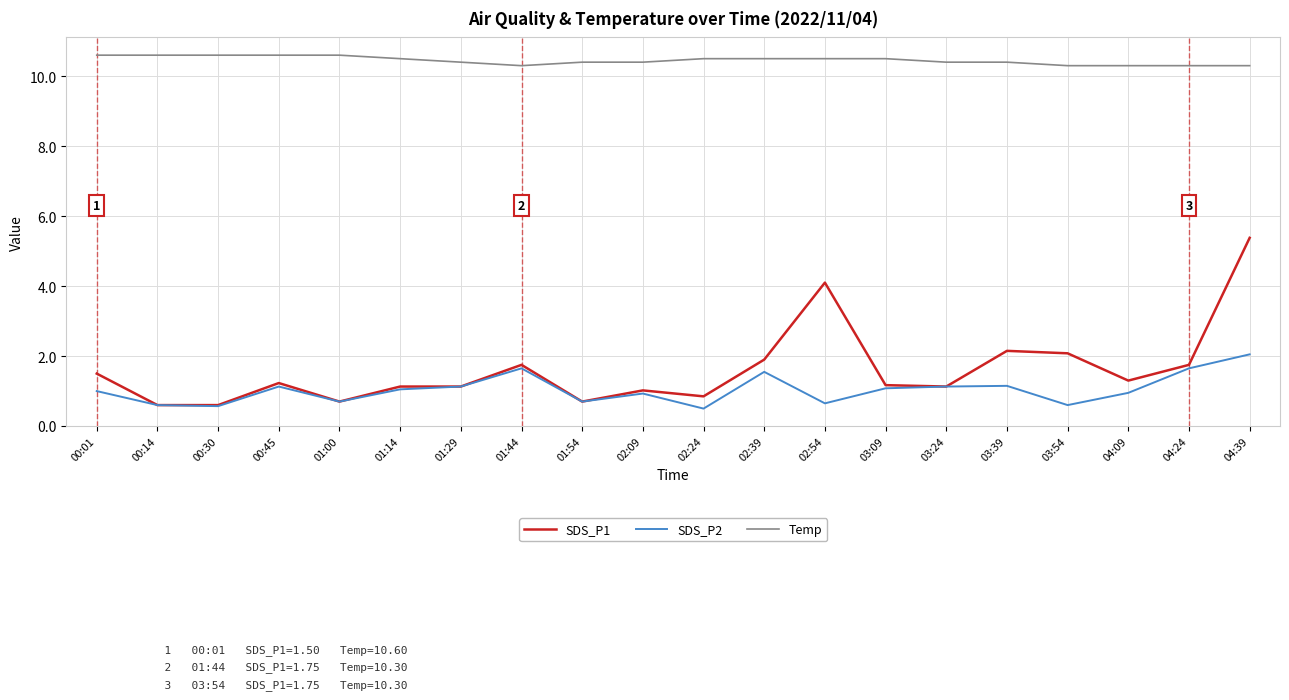

Is this an area chart (filled region under the line)?

No